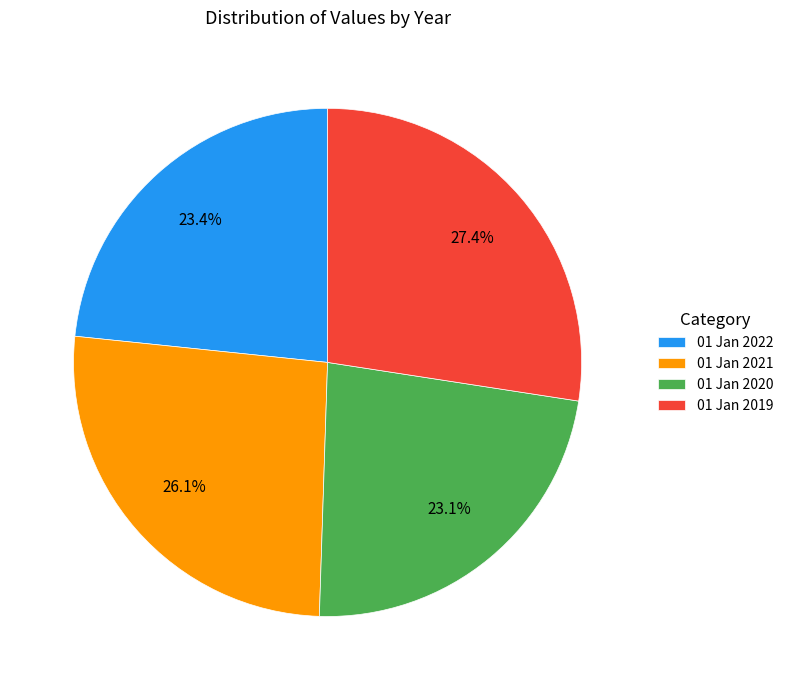

The 01 Jan 2019 slice represents 27% of the pie. True or false?

True